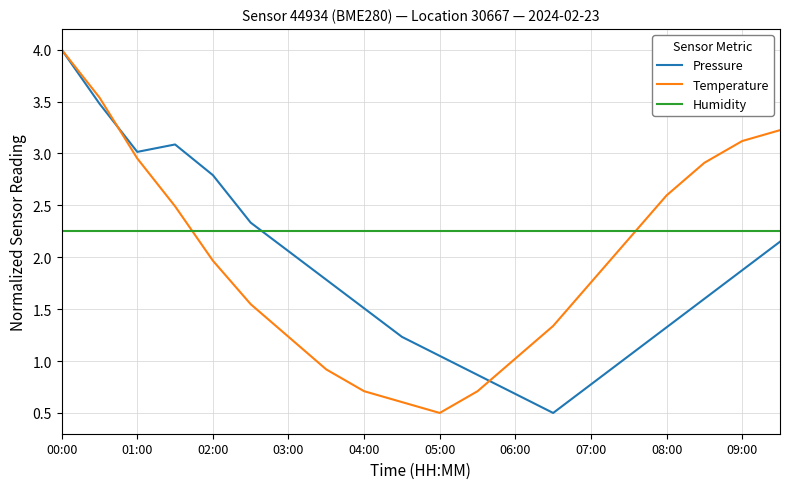

How many lines are shown in the chart?

3